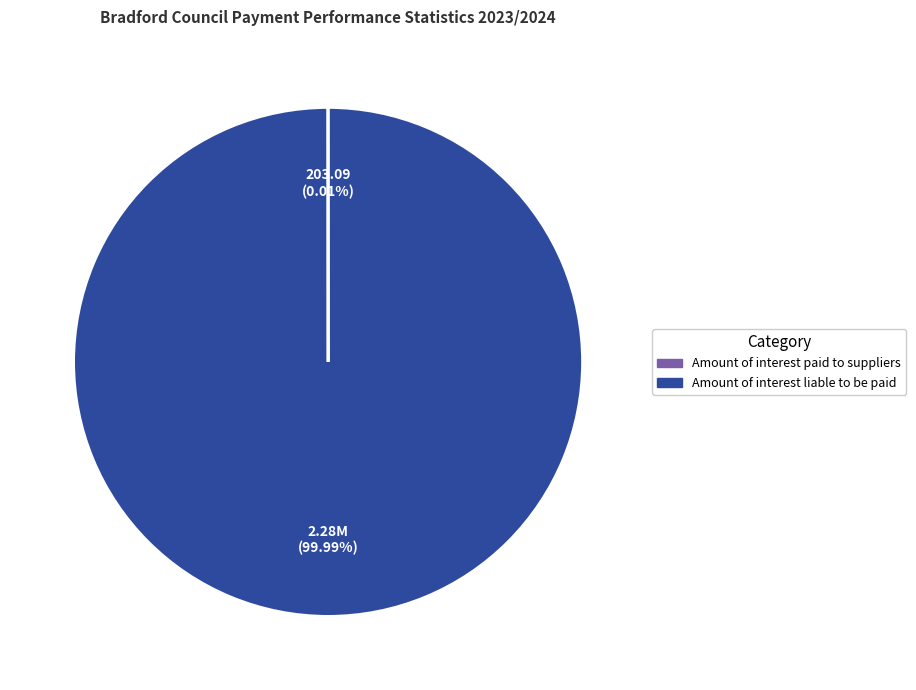

Does any single category account for the majority?

Yes